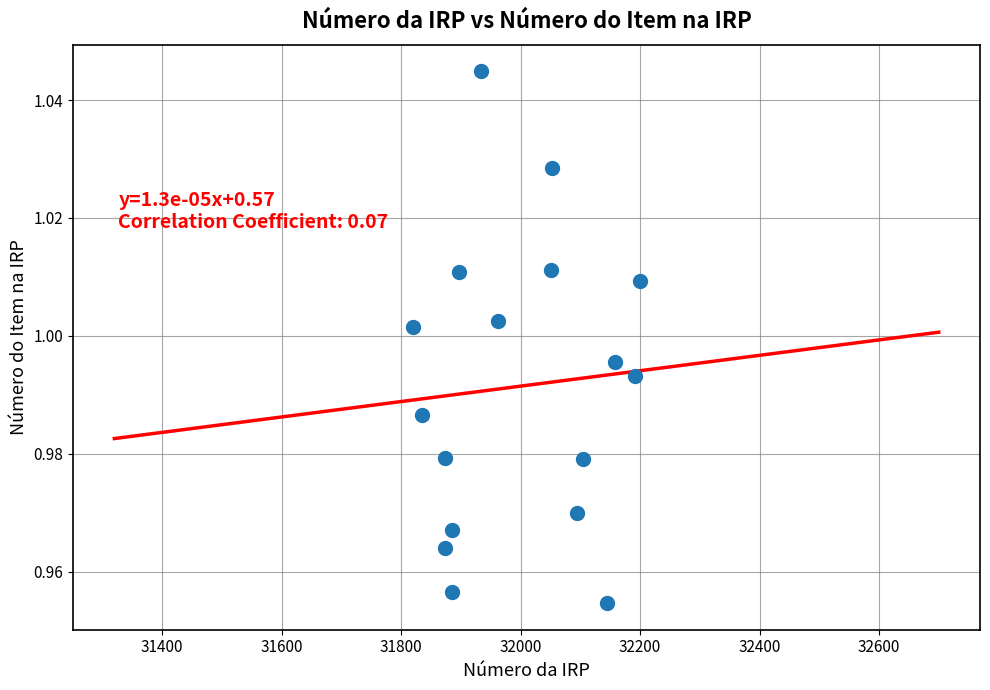

What is the range of X values (max minus min)?

379.7